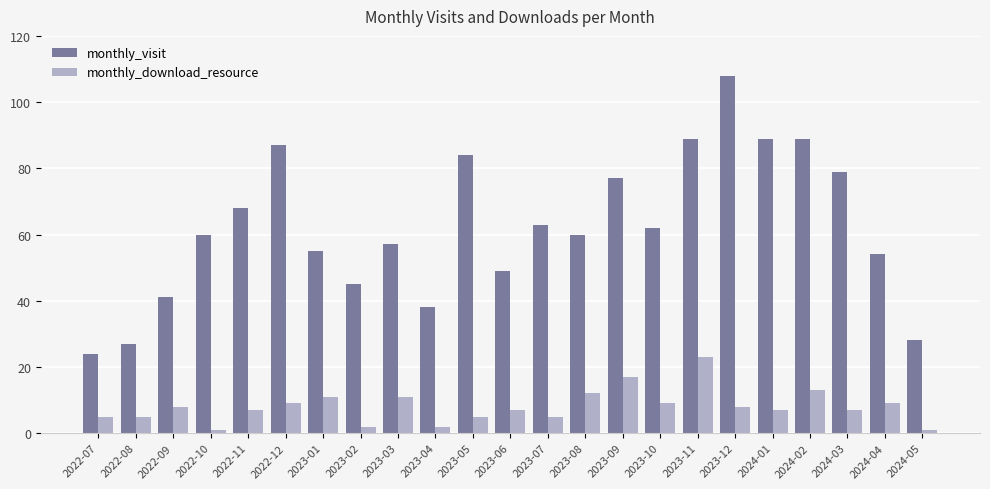

What position from the right is 2023-02?

16